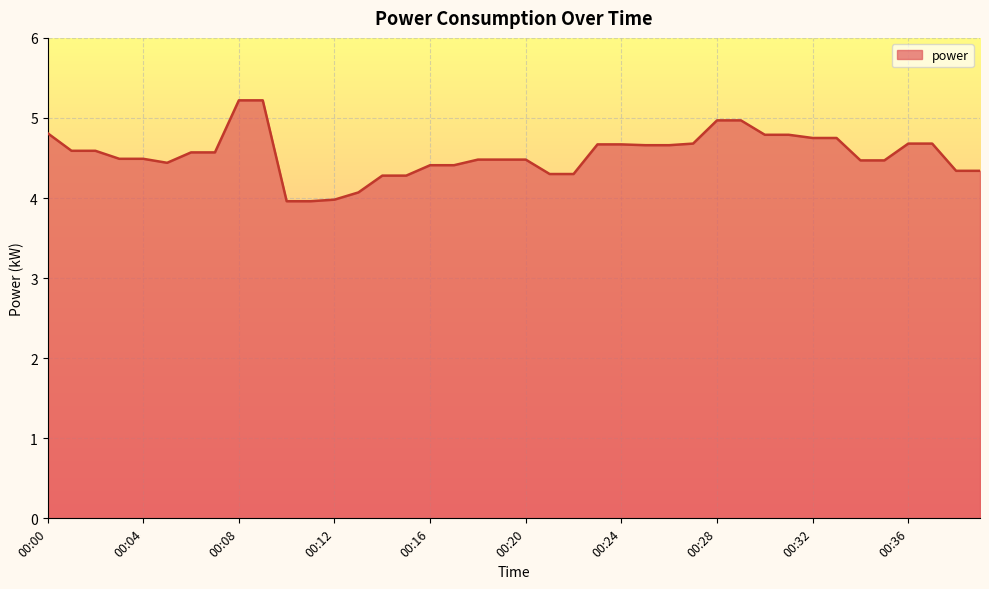

What is the minimum value shown in the chart?

4.0